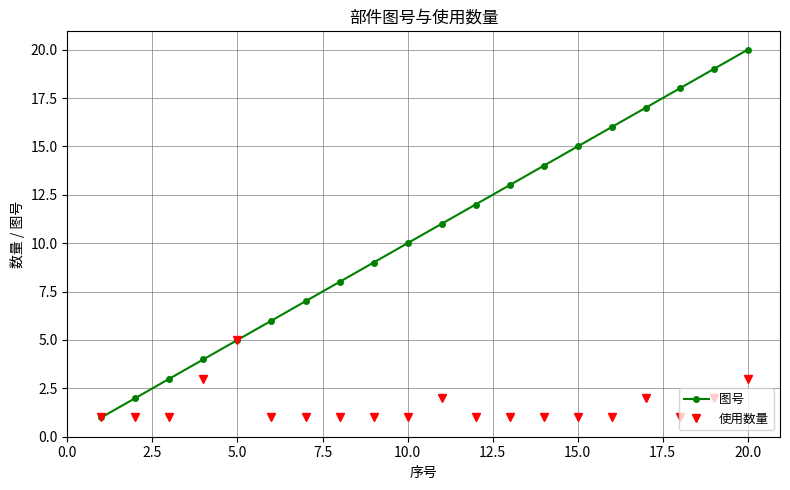

True or false: 使用数量 has more than 0 interior local peaks.

True